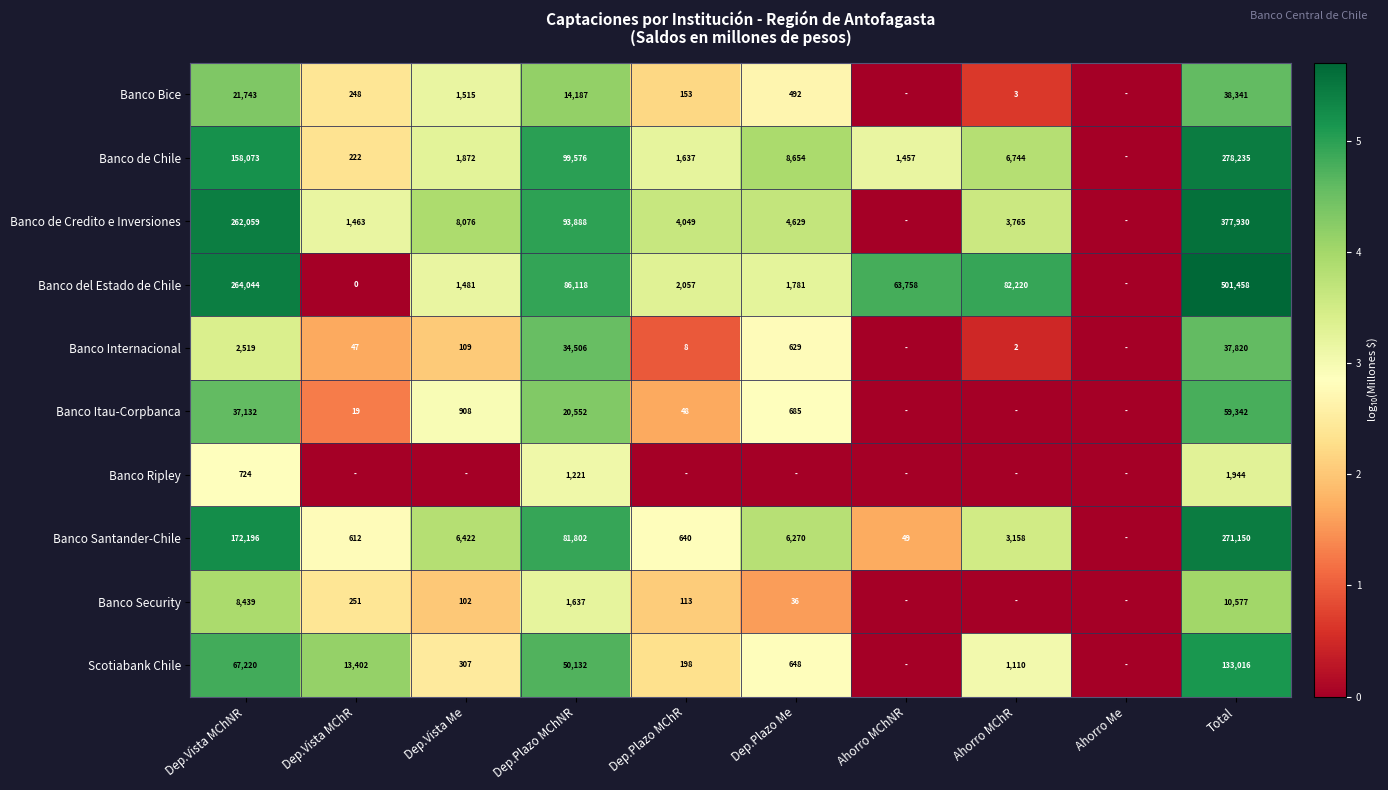

True or false: Banco de Credito e Inversiones has a value of 8076 at Dep.Vista Me.

True